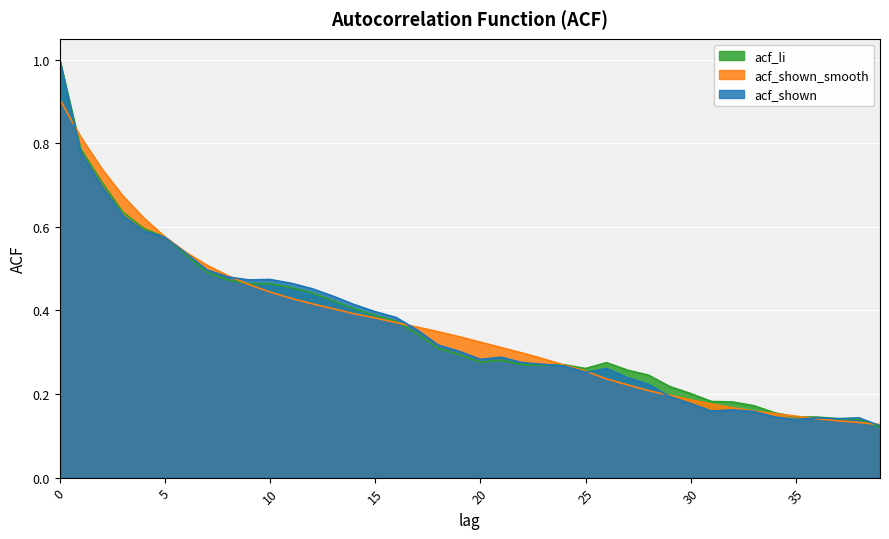

At which category does acf_li reach its first local valley?

20